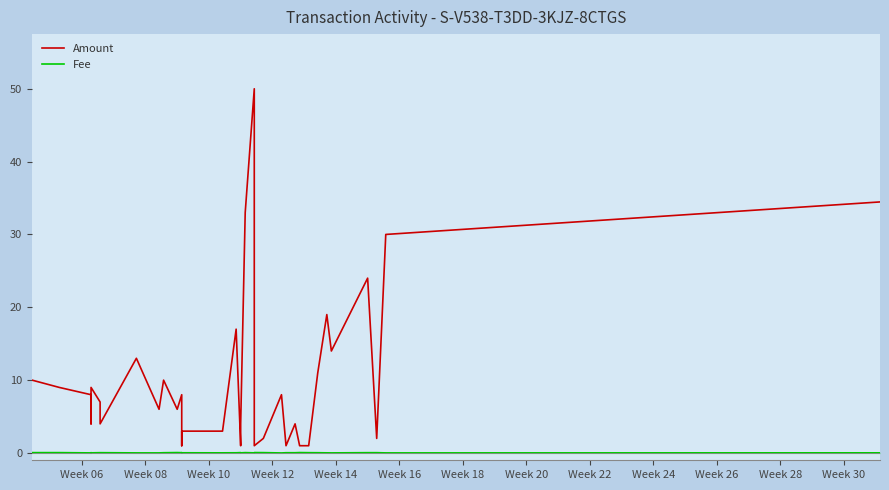

Reading right to left, list all the values displayed in this chart.

Amount: 34.5	30.0	2.0	24.0	14.0	19.0	11.0	1.0	1.0	4.0	1.0	8.0	2.0	1.0	50.0	33.0	4.0	1.0	17.0	3.0	3.0	3.0	1.0	2.0	8.0	6.0	10.0	6.0	13.0	4.0	7.0	9.0	4.0	8.0	9.0	10.0
Fee: 0.0	0.0	0.0	0.0	0.0	0.0	0.0	0.0	0.1	0.0	0.0	0.0	0.1	0.1	0.0	0.1	0.0	0.1	0.0	0.0	0.0	0.0	0.0	0.0	0.0	0.1	0.0	0.0	0.0	0.0	0.0	0.0	0.0	0.0	0.1	0.1